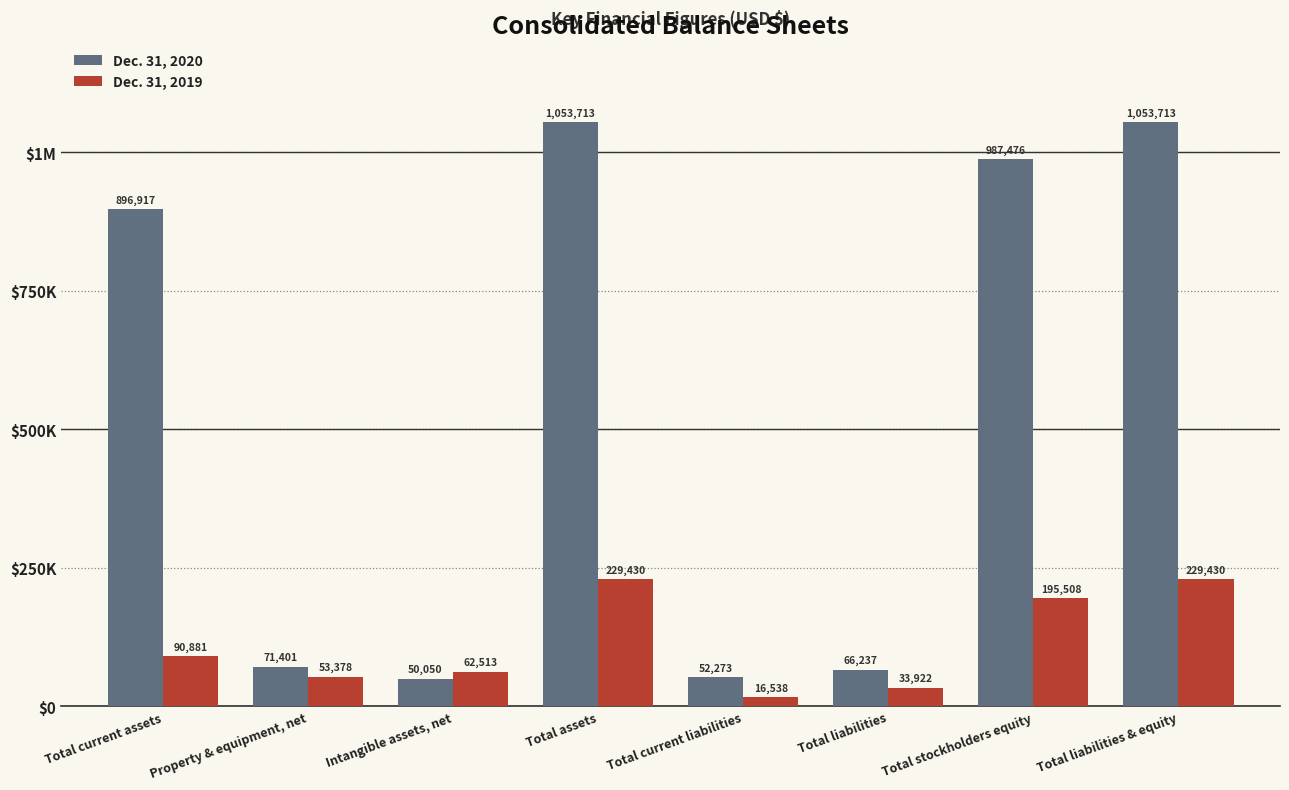

Are the bars grouped side by side (vs. stacked)?

Yes